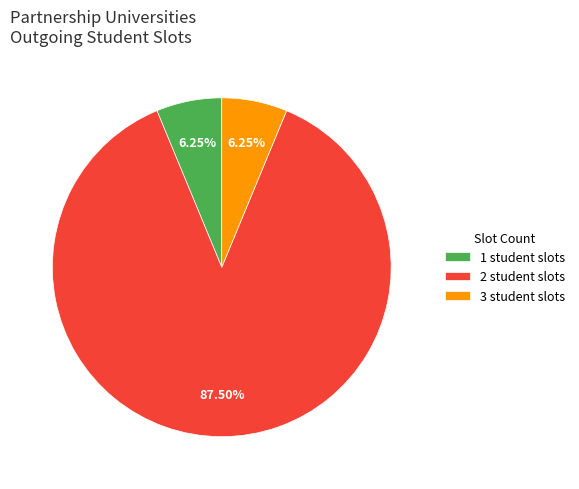

Combined, do 2 student slots and 3 student slots account for over 50%?

Yes